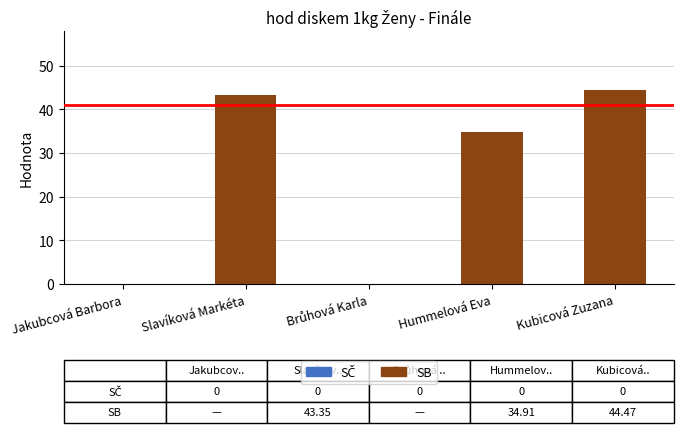

What is the sum of all values?

122.7